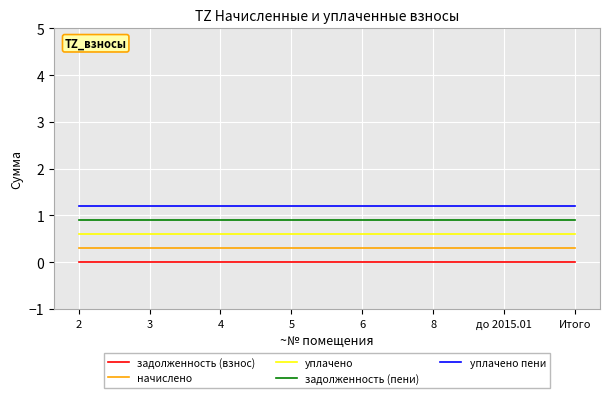

Is it true that уплачено equals 0.8 at 2?

False